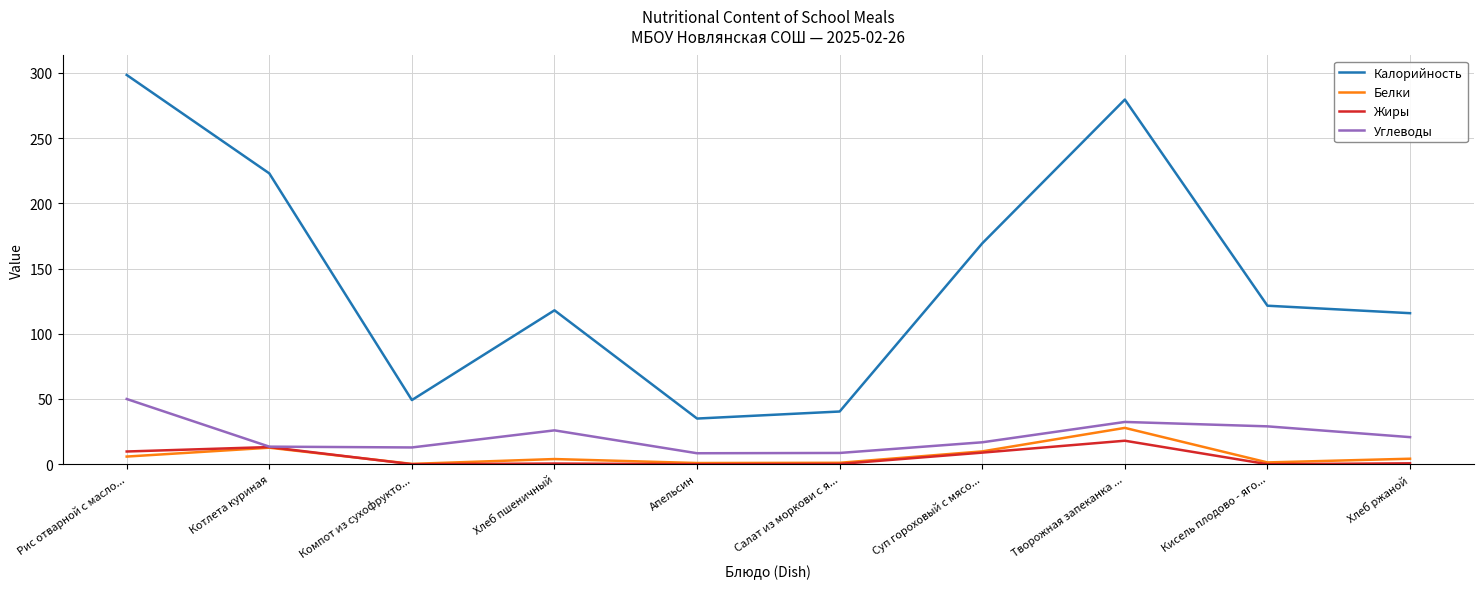

At how many categories does at least one series exceed 153?

4